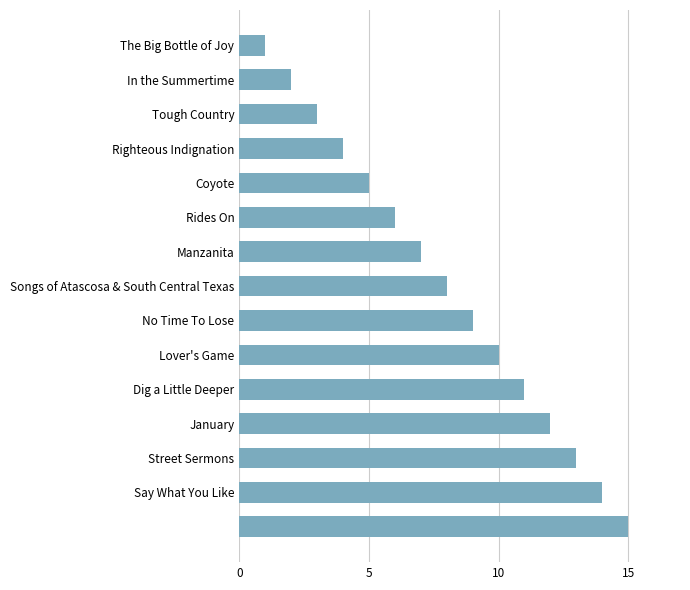

What is the difference between the second highest and minimum values?

13